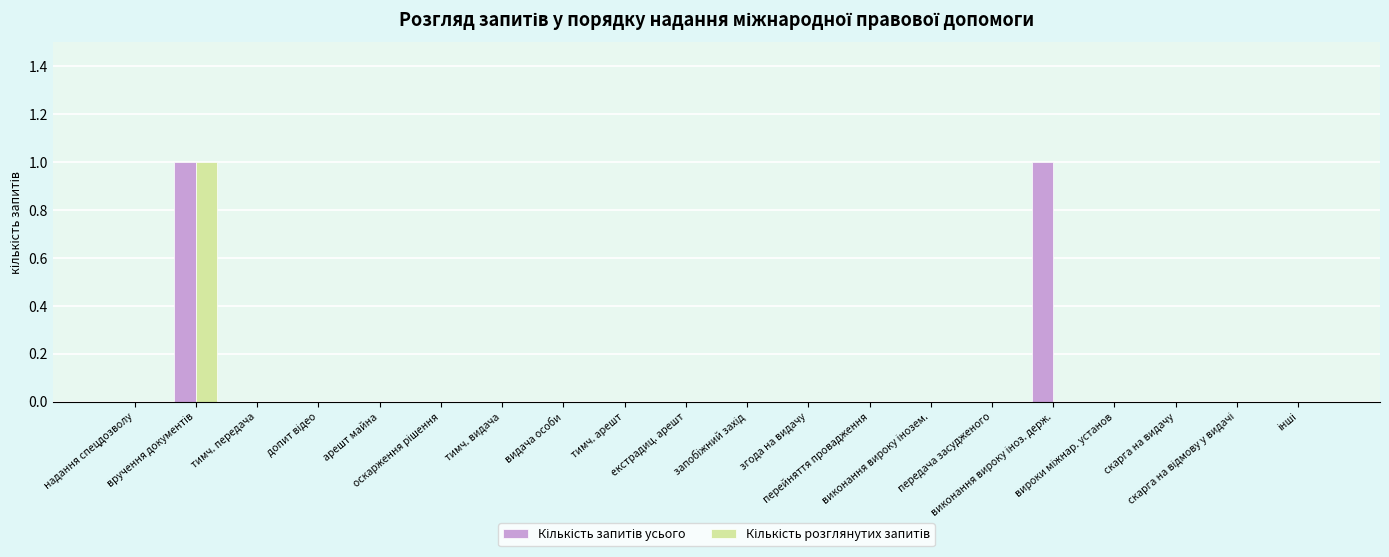

How many Кількість запитів усього values are between 0 and 1?

20